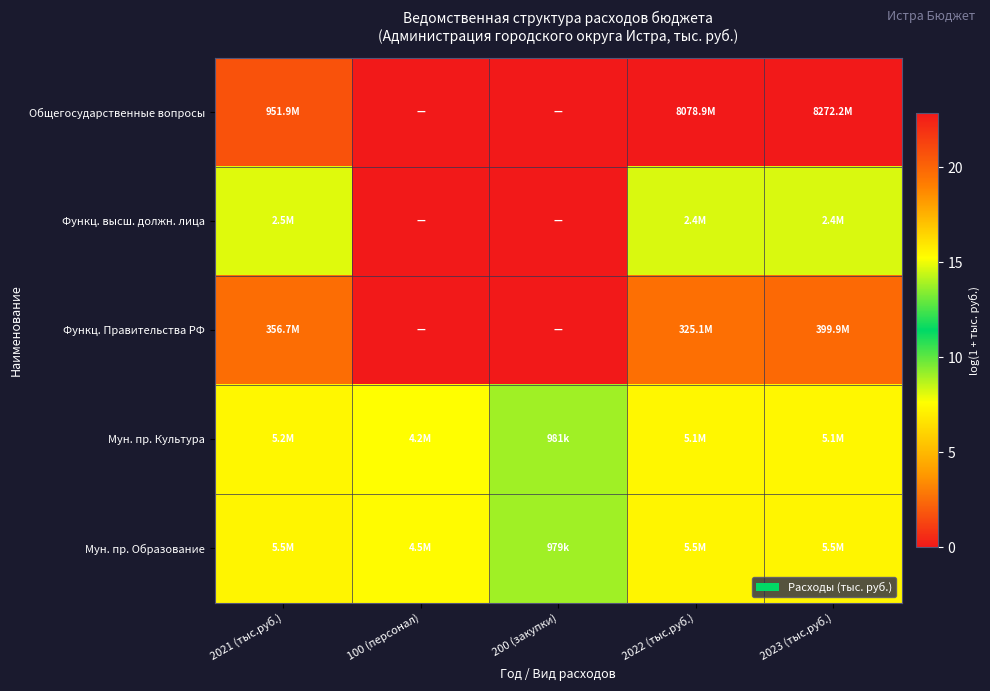

Which label corresponds to the smallest value in the chart?

100 (персонал)